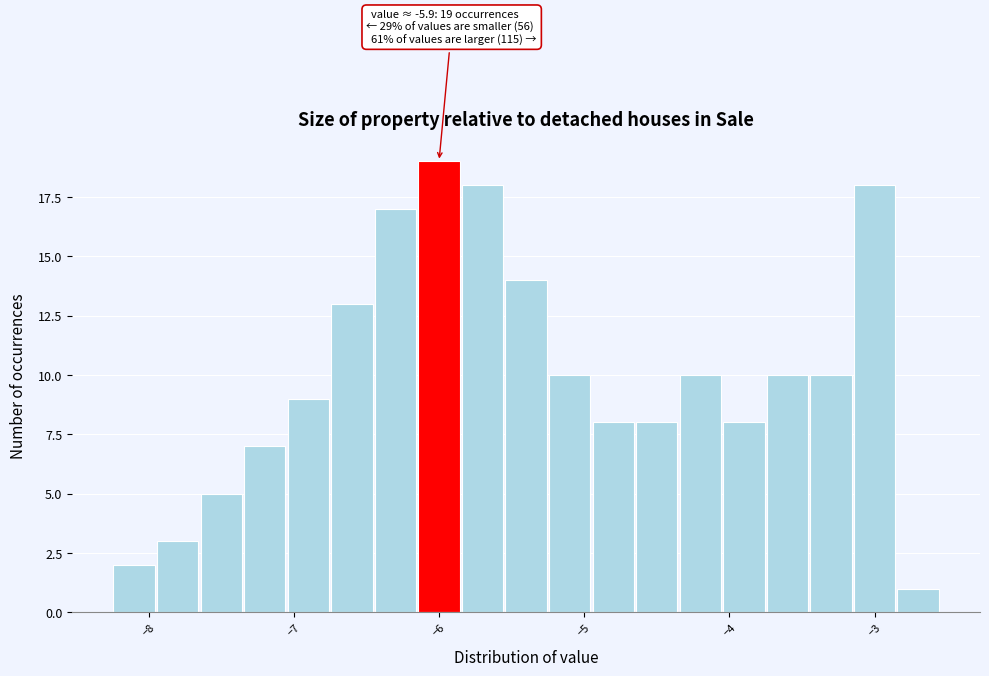

Around what value on the x-axis is the tallest bar? Give the approximate position of its centre, as read against the axis.

-6.0